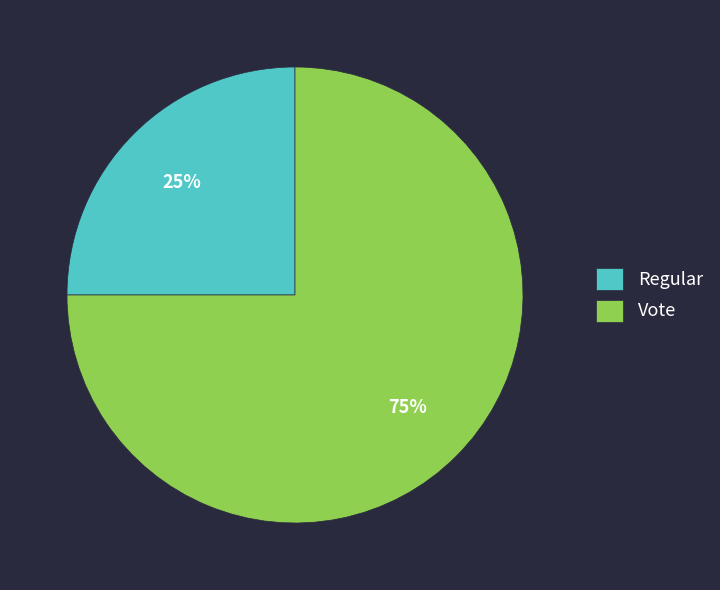

Is the sum of Regular and Vote greater than half?

Yes